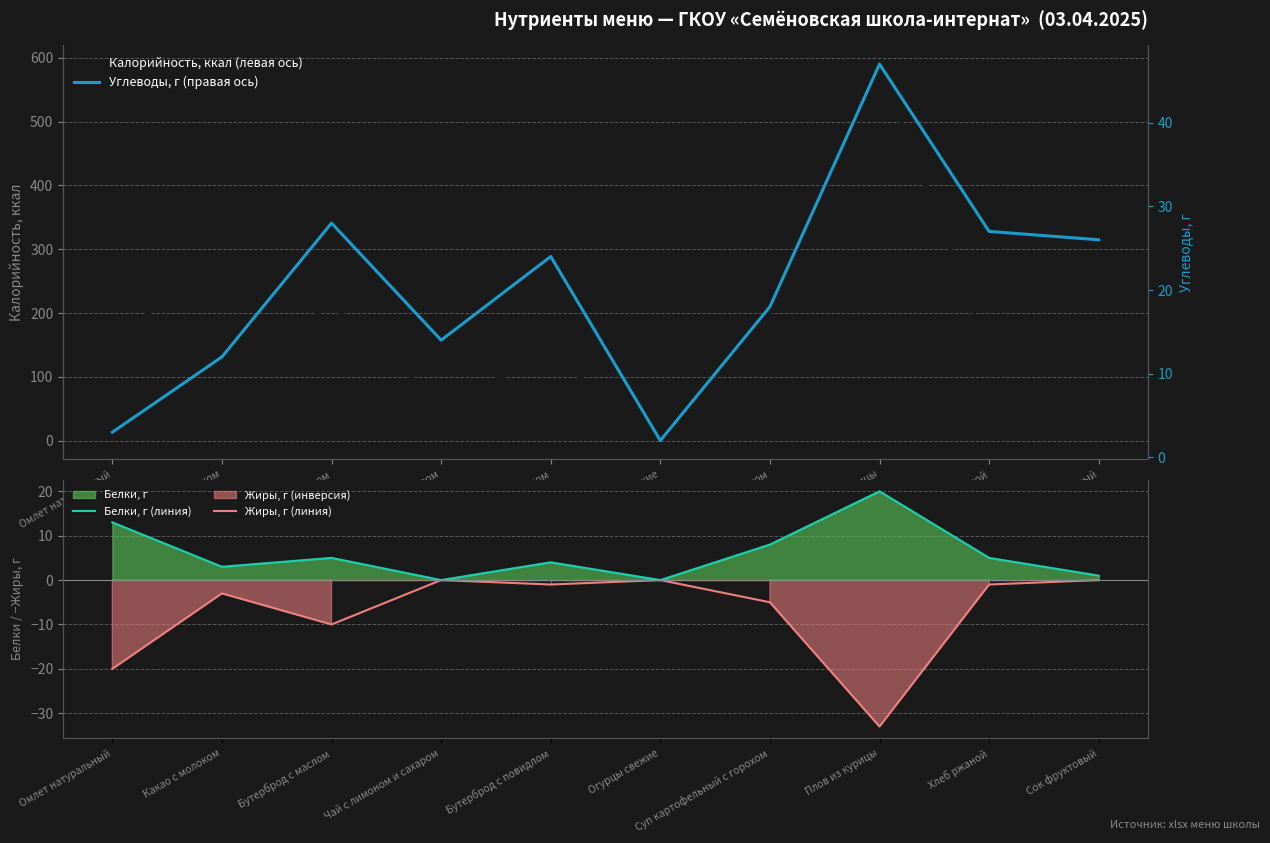

How many values in the Жиры, г (линия) series are below -1?

5